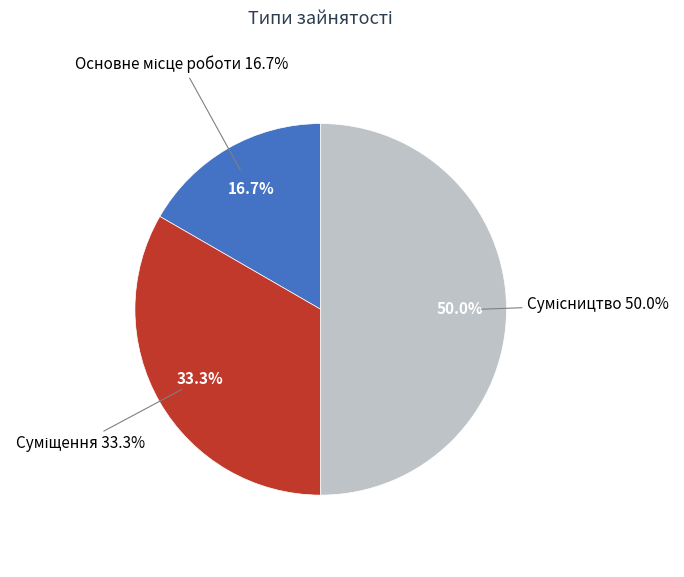

What is the total percentage of Суміщення and Сумісництво?

83.3%